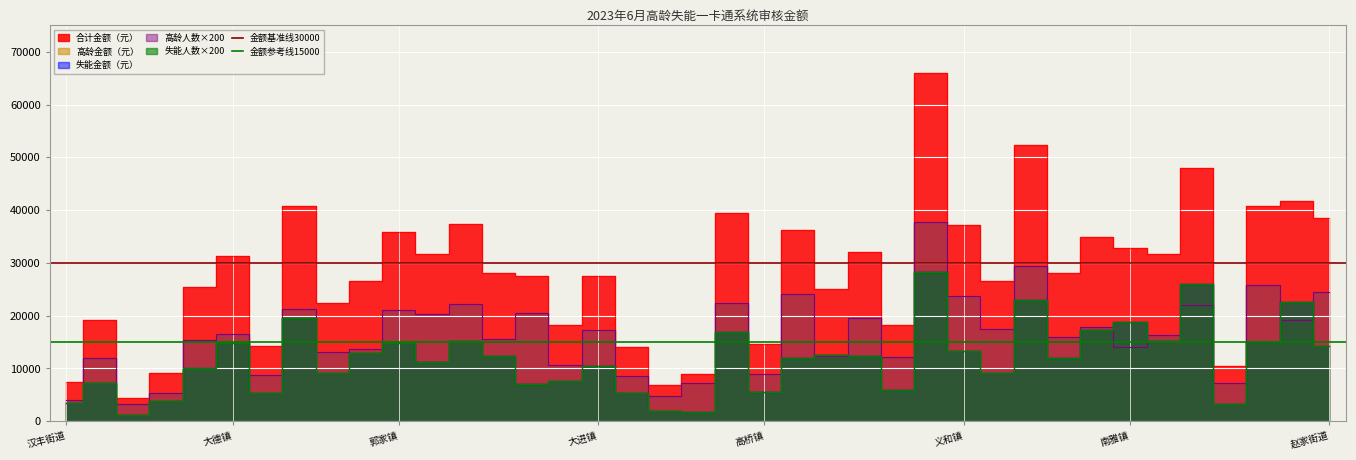

What is the approximate value of 金额基准线30000 at 大德镇?

30000